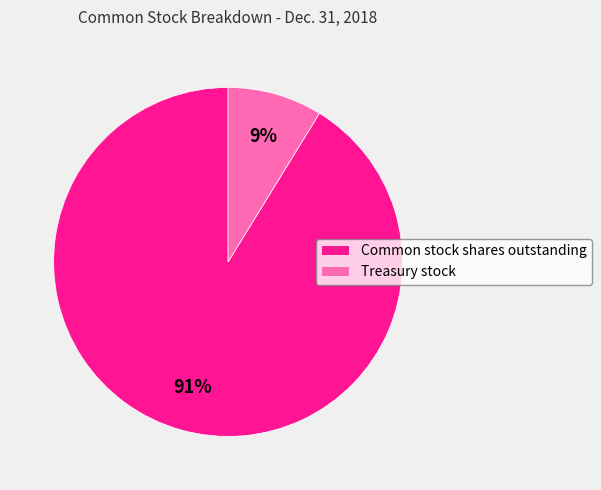

Do Treasury stock and Common stock shares outstanding together represent more than half of the pie?

Yes